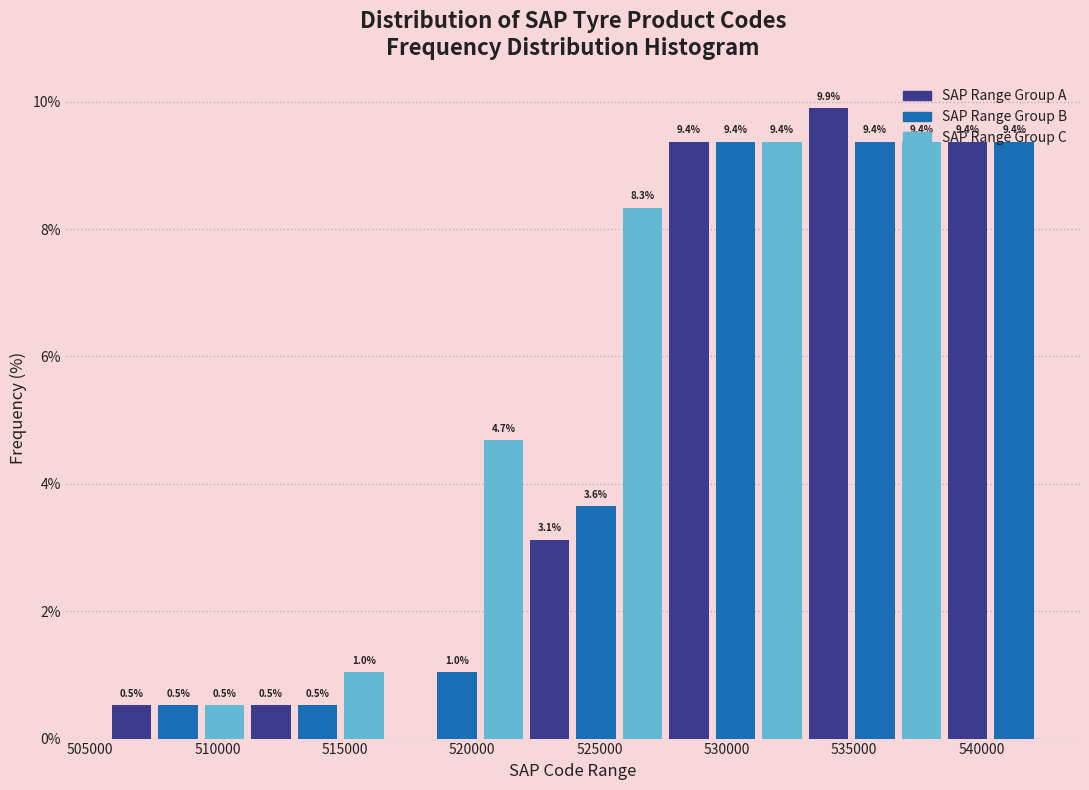

Around what value on the x-axis is the tallest bar? Give the approximate position of its centre, as read against the axis.

534000